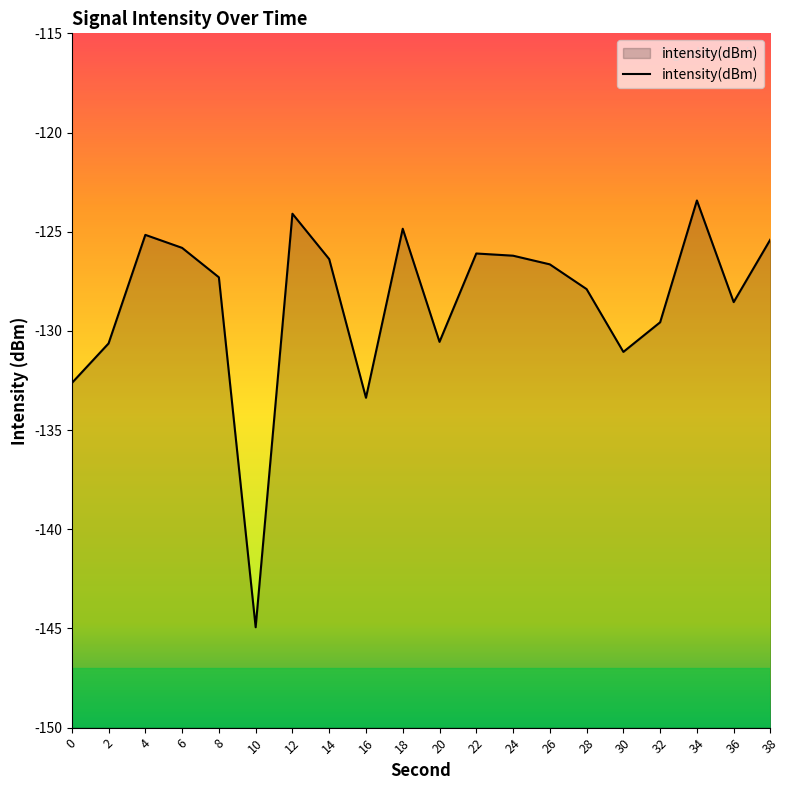

Where is the data nearest to the value -134?

16